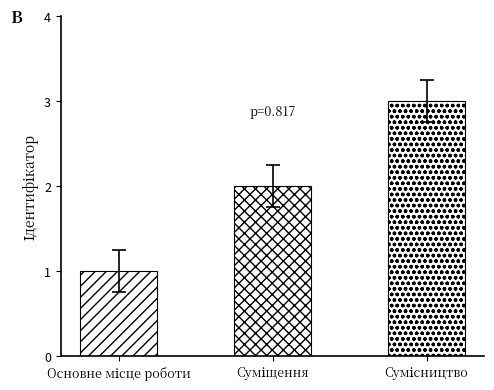

How many bars are there in total?

3